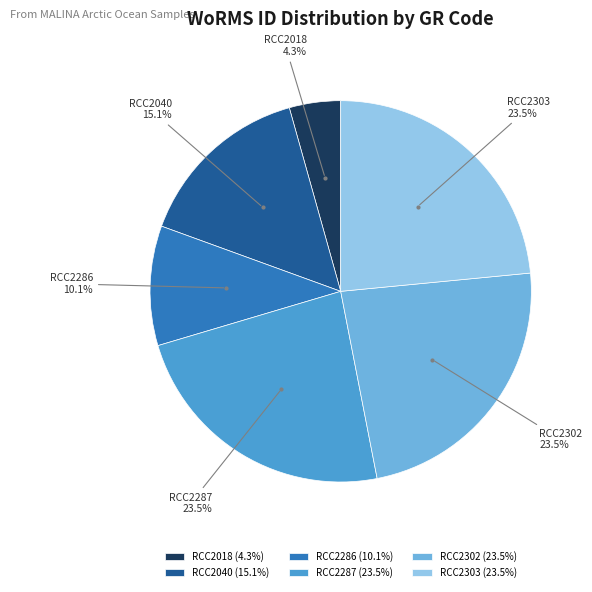

Between RCC2018 and RCC2302, which is larger?

RCC2302